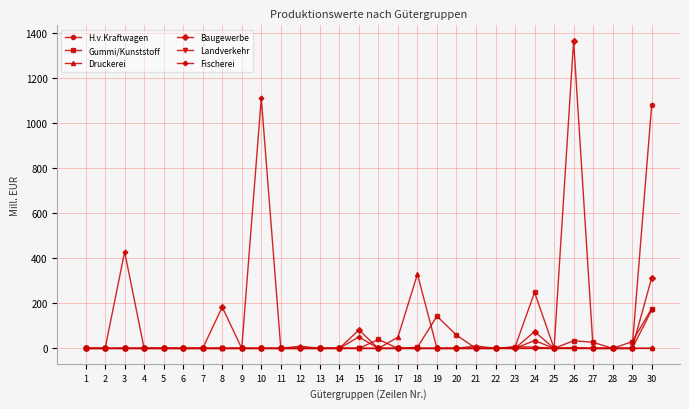

What is the sum of all H.v.Kraftwagen values?

1122